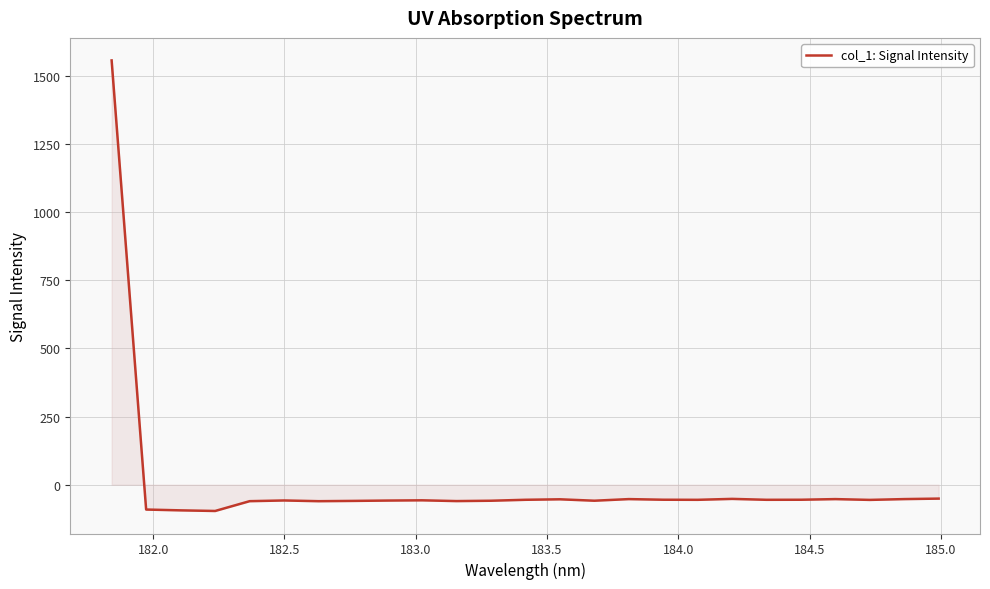

What is the smallest value displayed?

-96.5